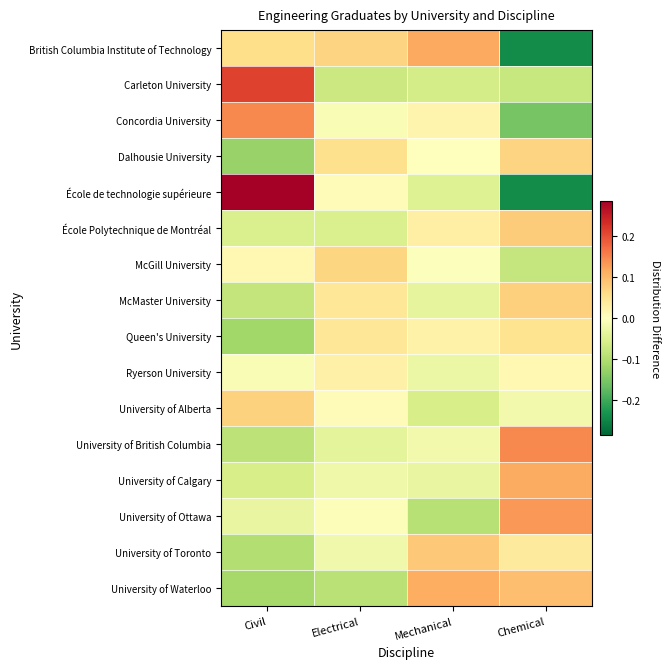

Reading left to right, list all the values displayed in this chart.

British Columbia Institute of Technology: Civil=0.1	Electrical=0.1	Mechanical=0.1	Chemical=-0.2
Carleton University: Civil=0.2	Electrical=-0.1	Mechanical=-0.1	Chemical=-0.1
Concordia University: Civil=0.1	Electrical=-0.0	Mechanical=0.0	Chemical=-0.2
Dalhousie University: Civil=-0.1	Electrical=0.1	Mechanical=0.0	Chemical=0.1
École de technologie supérieure: Civil=0.3	Electrical=0.0	Mechanical=-0.0	Chemical=-0.2
École Polytechnique de Montréal: Civil=-0.1	Electrical=-0.1	Mechanical=0.0	Chemical=0.1
McGill University: Civil=0.0	Electrical=0.1	Mechanical=-0.0	Chemical=-0.1
McMaster University: Civil=-0.1	Electrical=0.0	Mechanical=-0.0	Chemical=0.1
Queen's University: Civil=-0.1	Electrical=0.0	Mechanical=0.0	Chemical=0.0
Ryerson University: Civil=-0.0	Electrical=0.0	Mechanical=-0.0	Chemical=0.0
University of Alberta: Civil=0.1	Electrical=0.0	Mechanical=-0.1	Chemical=-0.0
University of British Columbia: Civil=-0.1	Electrical=-0.0	Mechanical=-0.0	Chemical=0.1
University of Calgary: Civil=-0.1	Electrical=-0.0	Mechanical=-0.0	Chemical=0.1
University of Ottawa: Civil=-0.0	Electrical=-0.0	Mechanical=-0.1	Chemical=0.1
University of Toronto: Civil=-0.1	Electrical=-0.0	Mechanical=0.1	Chemical=0.0
University of Waterloo: Civil=-0.1	Electrical=-0.1	Mechanical=0.1	Chemical=0.1